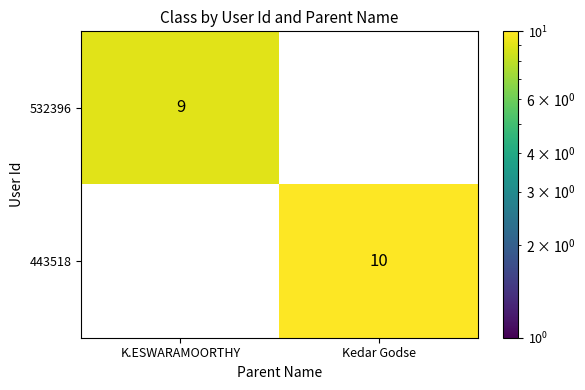

At which label does 532396 reach its minimum?

K.ESWARAMOORTHY